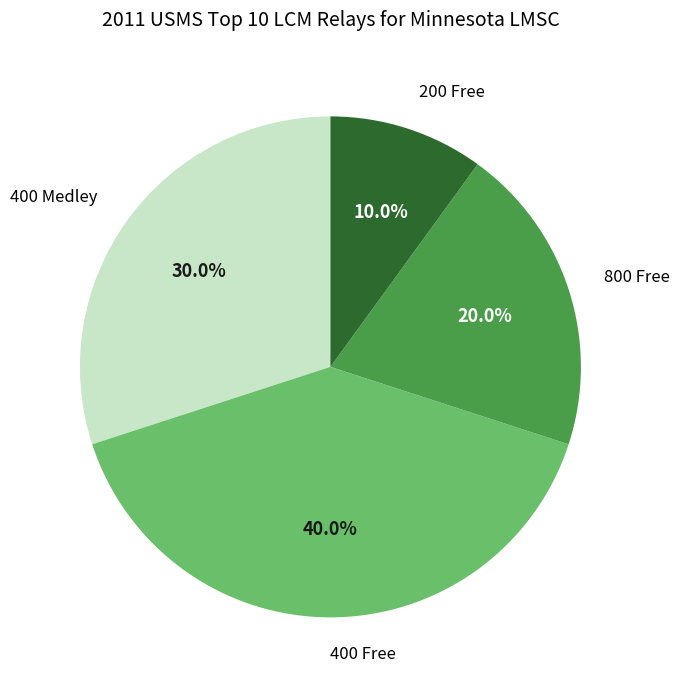

Does any single category account for the majority?

No